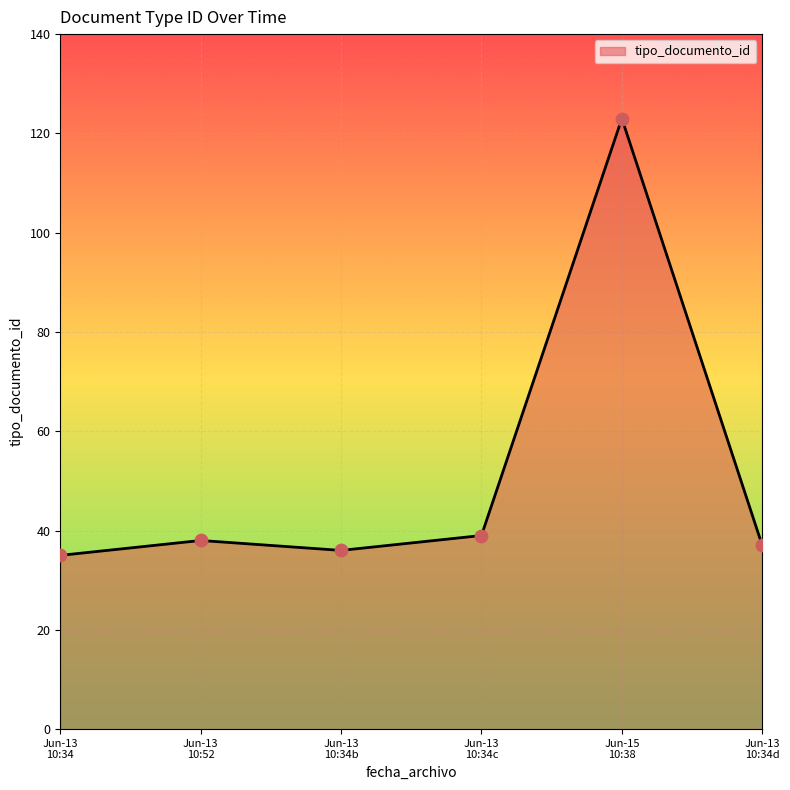

True or false: the data has more than 0 interior local peaks.

True